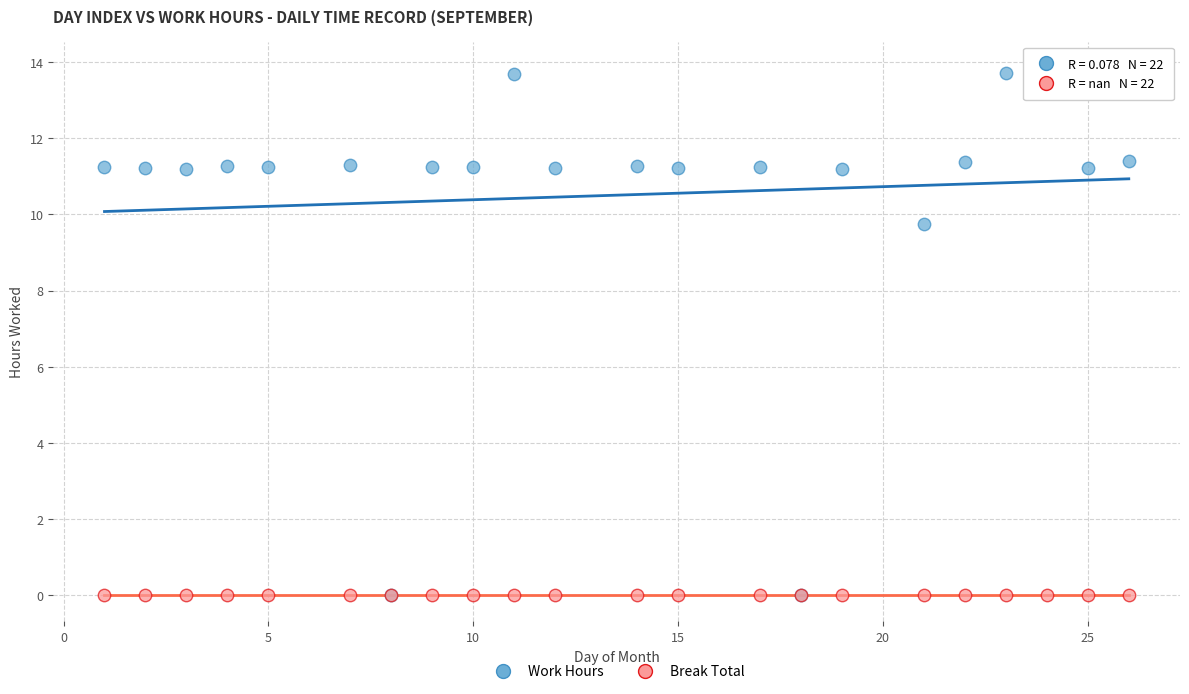

In the Work Hours series, what Y value is closest to 6?

9.7